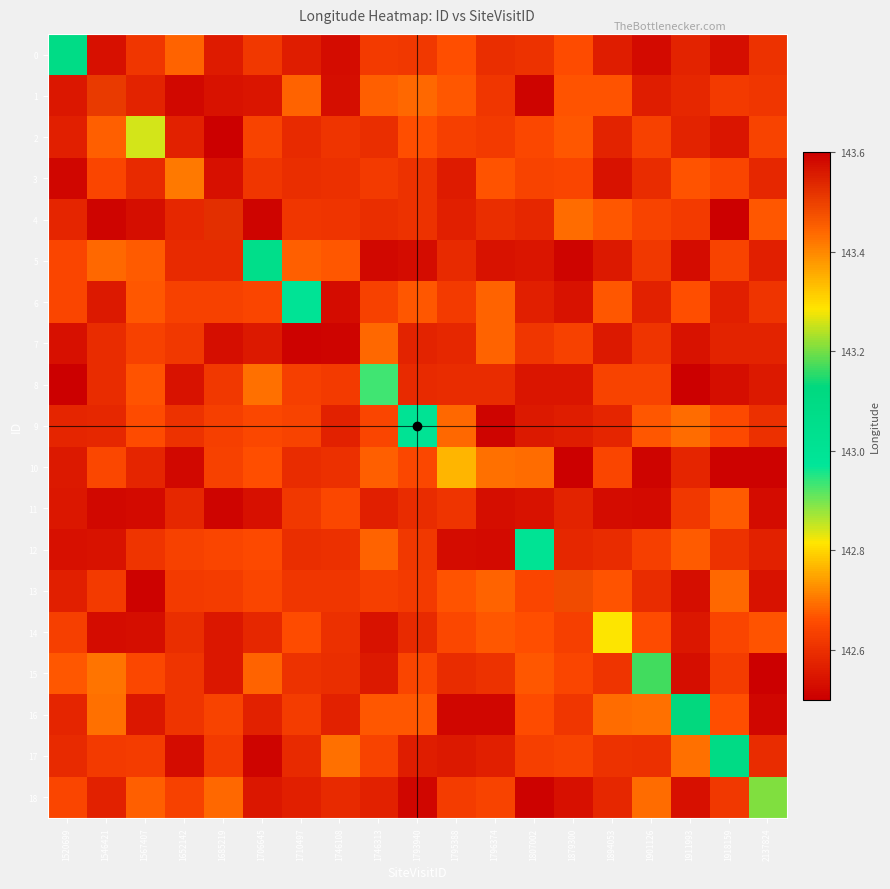

At which label does row_7 reach its minimum?

1520699